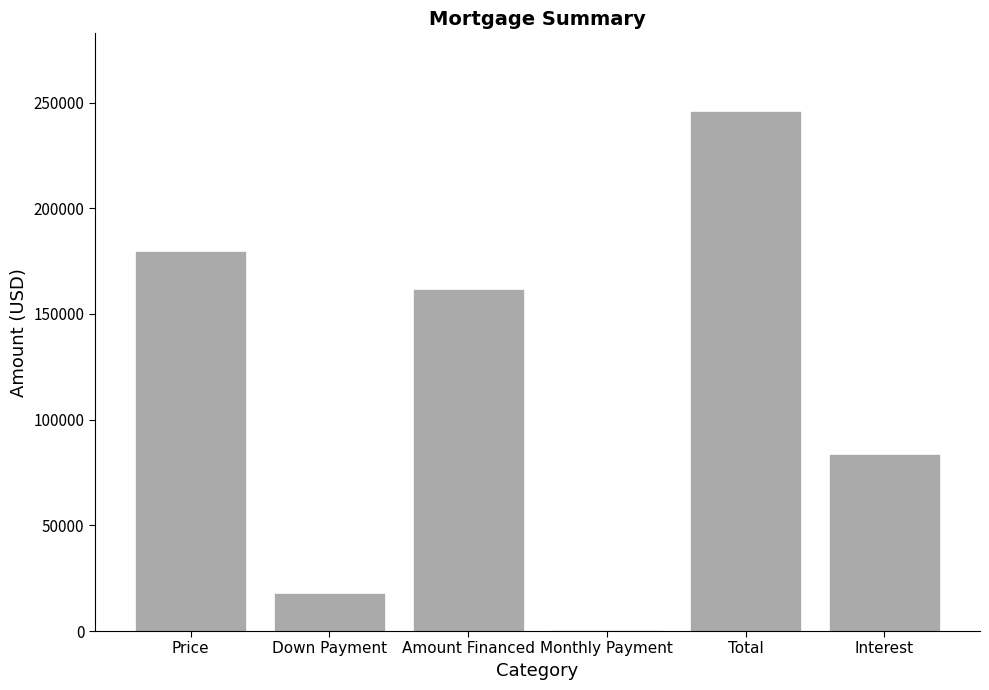

What is the change in value from Down Payment to Interest?

+65879.5